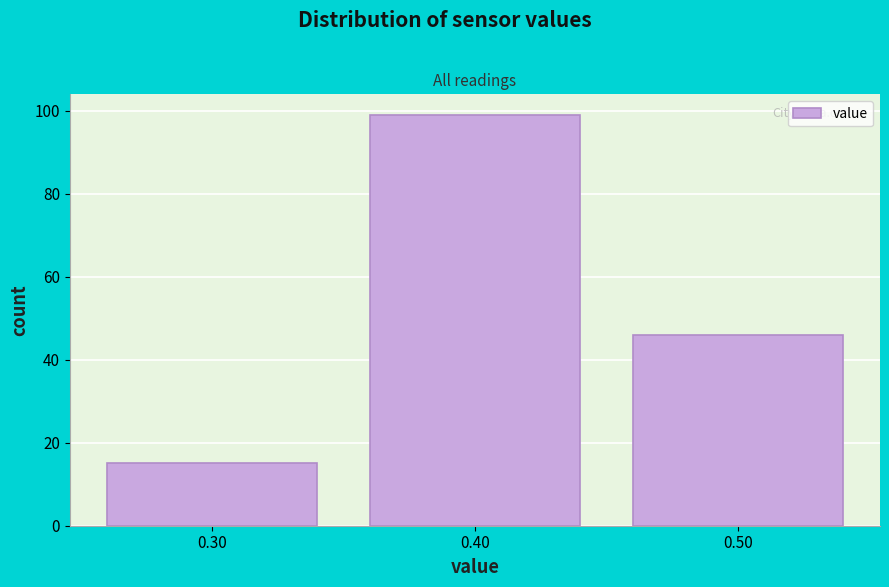

Reading left to right, transcribe this chart: for each bar, give the range it covers on the x-axis and its height. The values are not printed on the chart, so give them approximately, as read against the axis.

0.25 to 0.35: 16
0.35 to 0.45: 100
0.45 to 0.55: 46